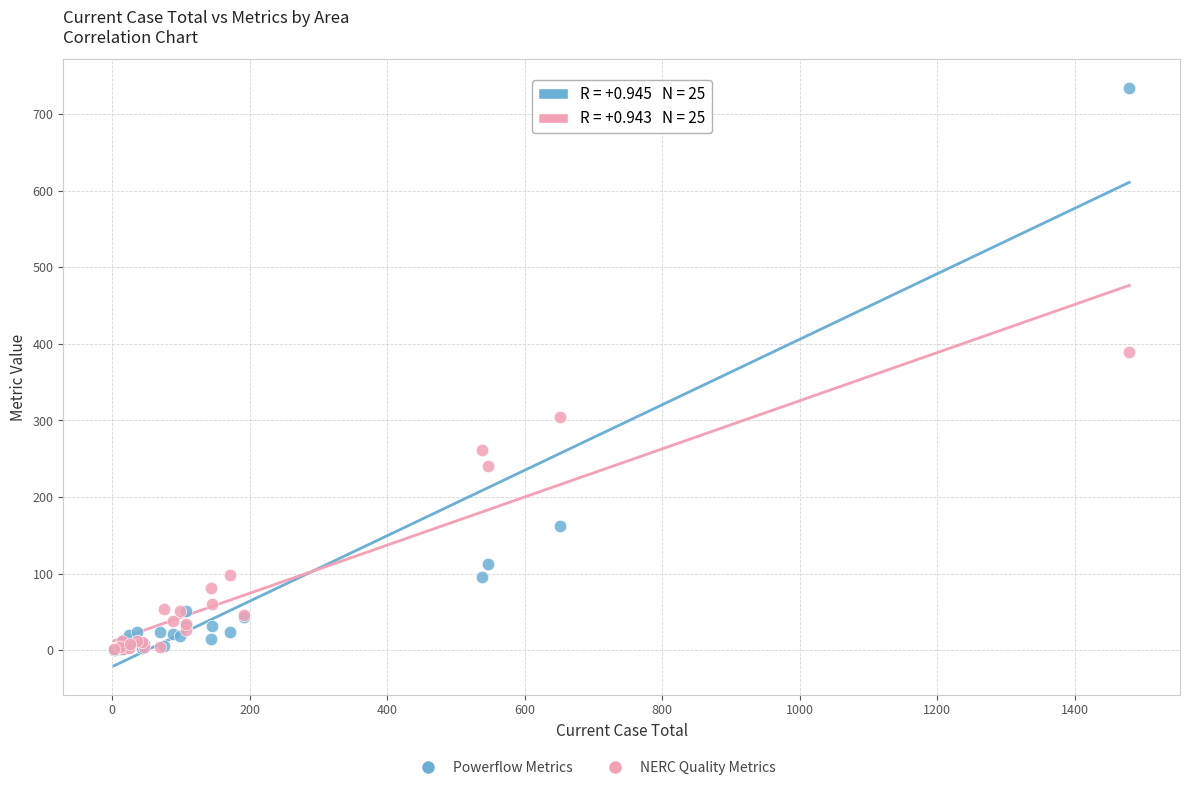

In the Powerflow Metrics series, what Y value is closest to 367?

162